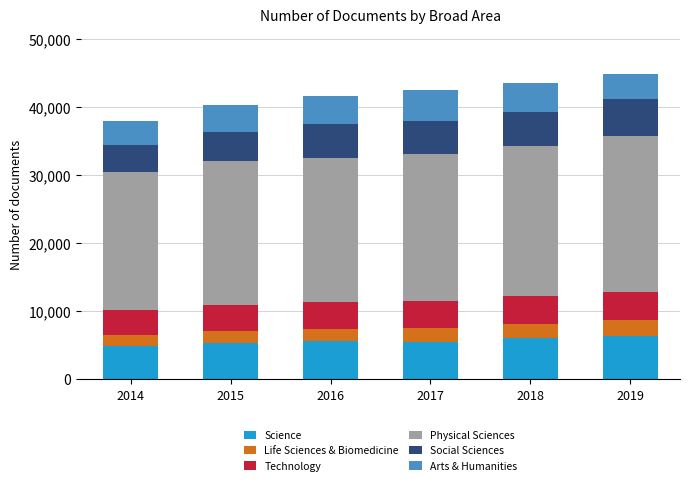

How many bars are there in total?

6